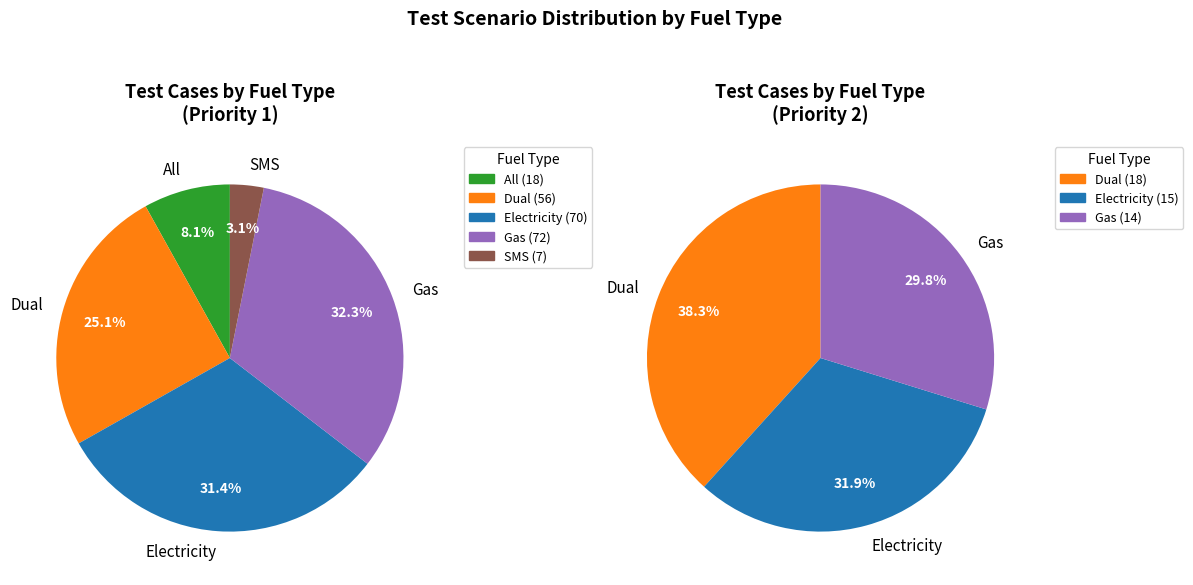

The Dual slice represents 25% of the pie. True or false?

True